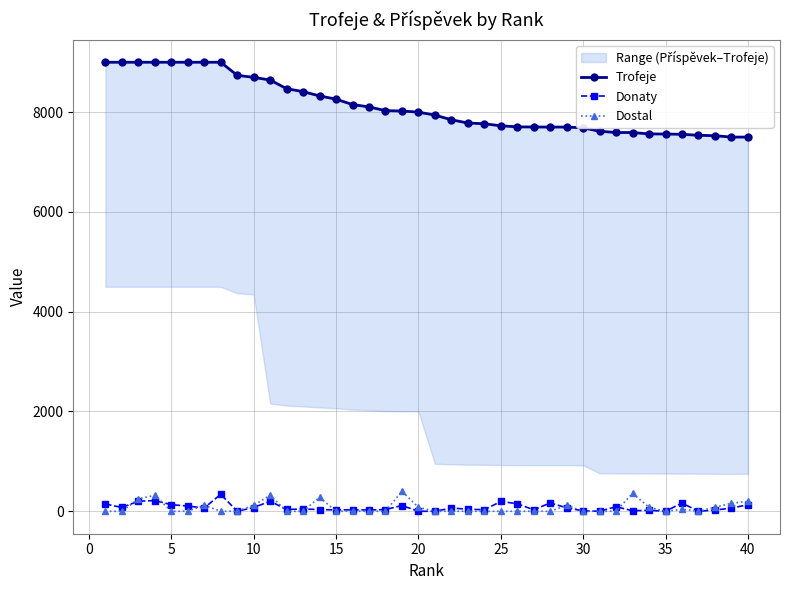

What is the difference between the maximum and second lowest values in the Donaty series?

340